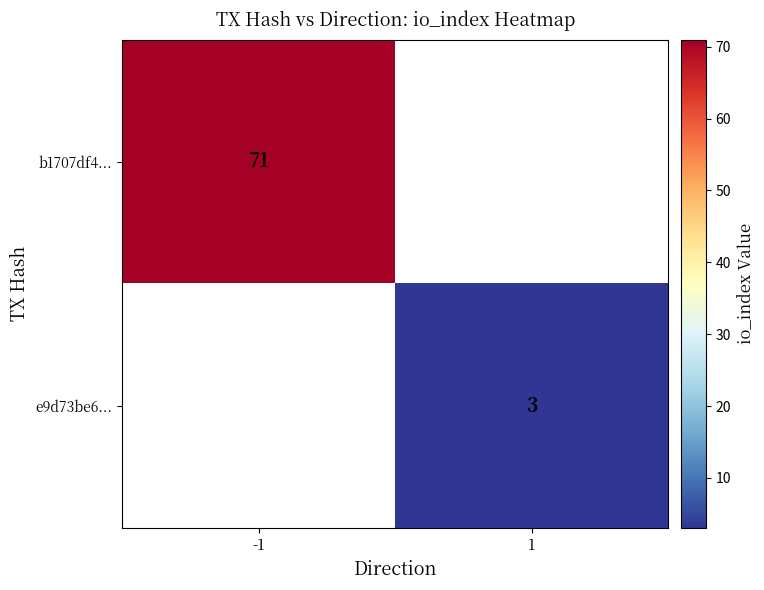

The b1707df4... series shows 22 at -1. True or false?

False